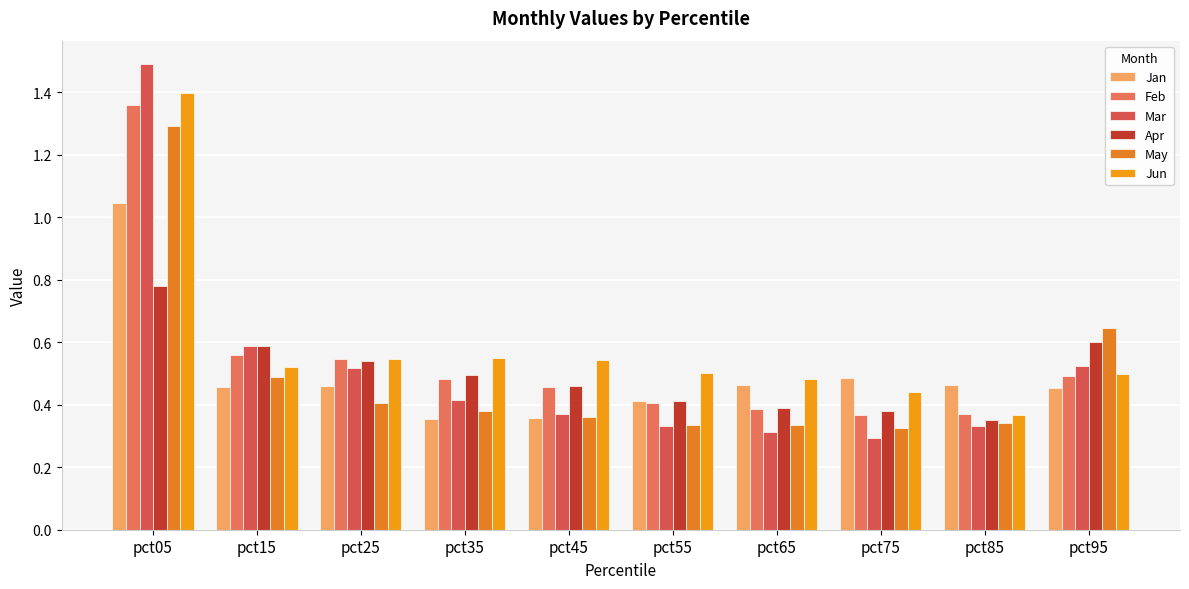

Rank the categories by Mar value from lowest to highest.

pct75, pct65, pct55, pct85, pct45, pct35, pct25, pct95, pct15, pct05